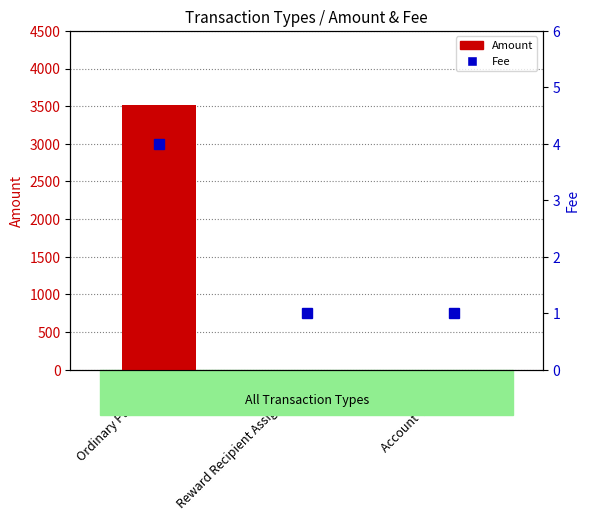

Reading left to right, transcribe all the data shown in this chart.

3513.6	0.0	0.0